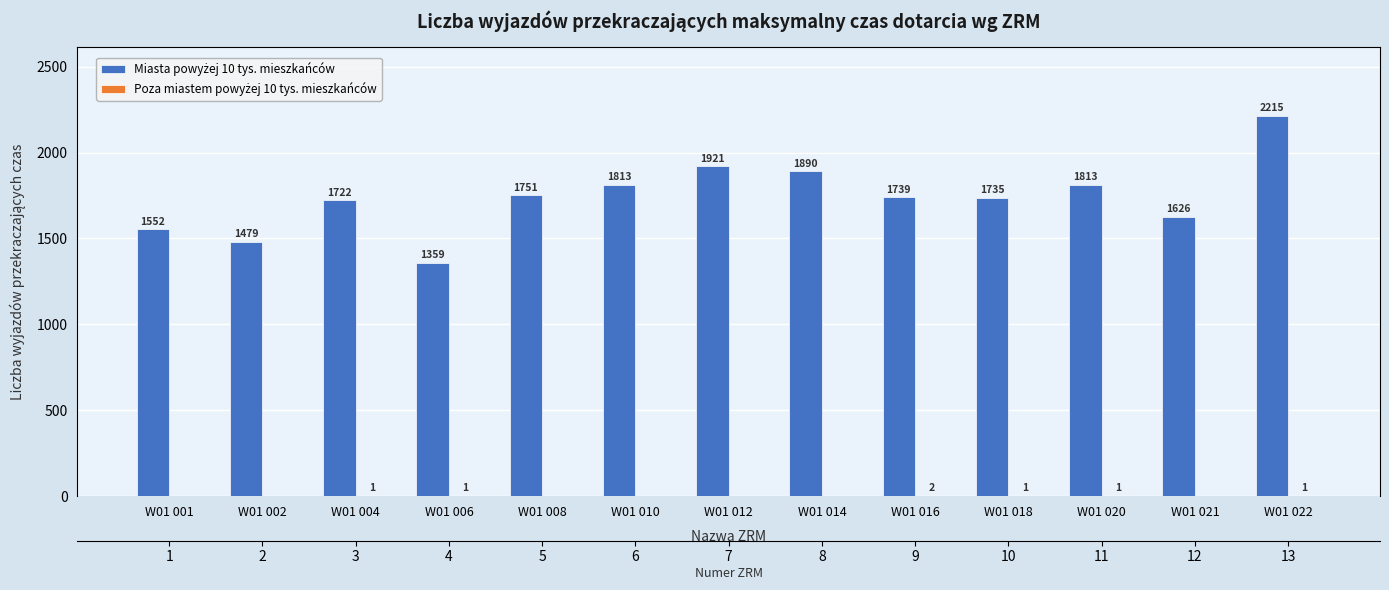

Rank the series by their average value, from lowest to highest.

Poza miastem powyżej 10 tys. mieszkańców, Miasta powyżej 10 tys. mieszkańców